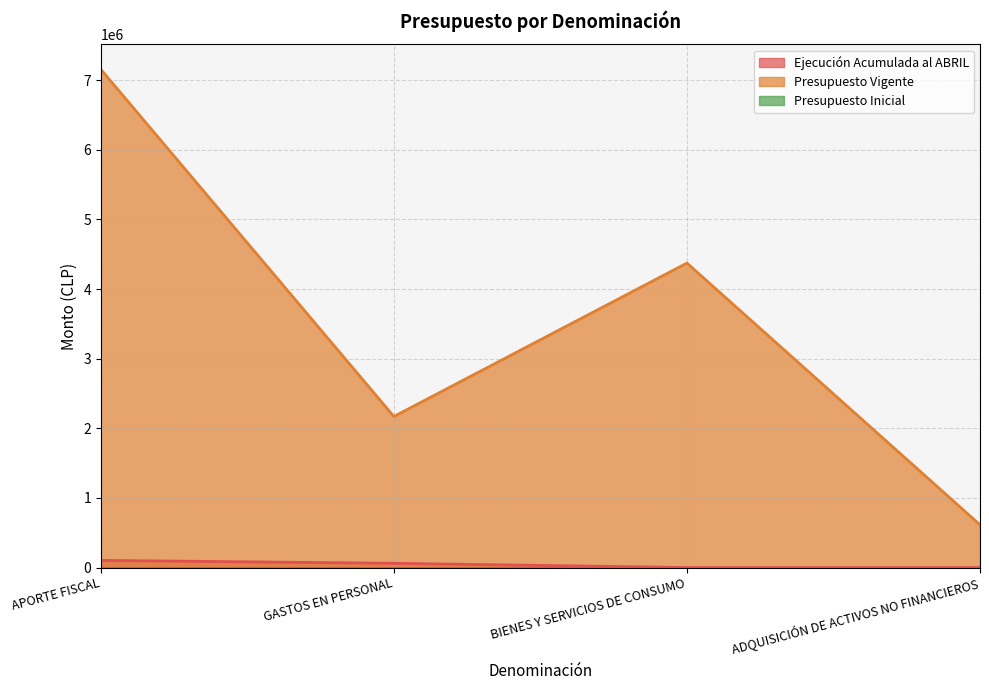

How many Presupuesto Vigente values are between 2169576 and 7155884?

3